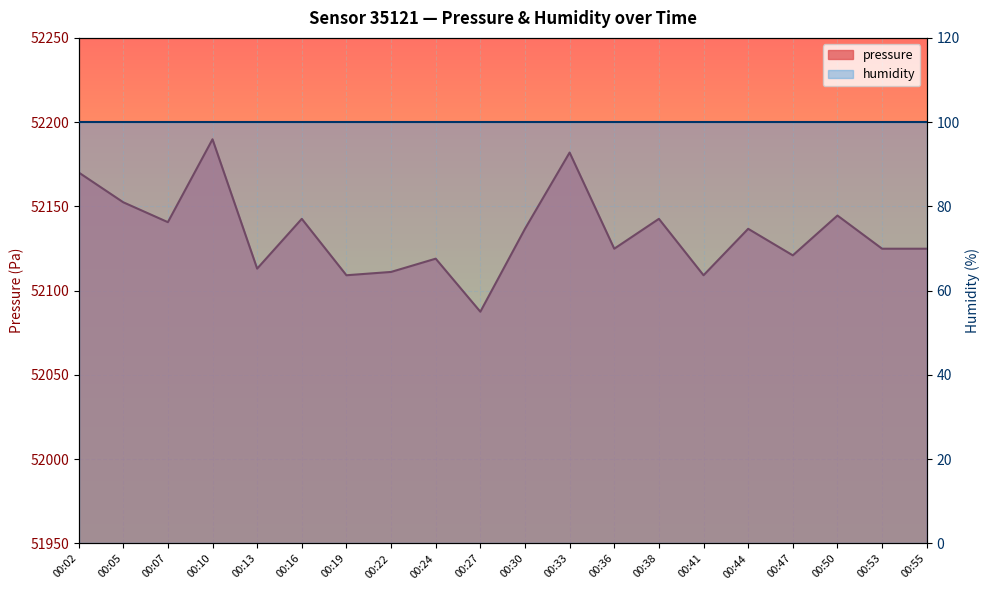

What is the change in value from 00:07 to 00:30?

-3.9